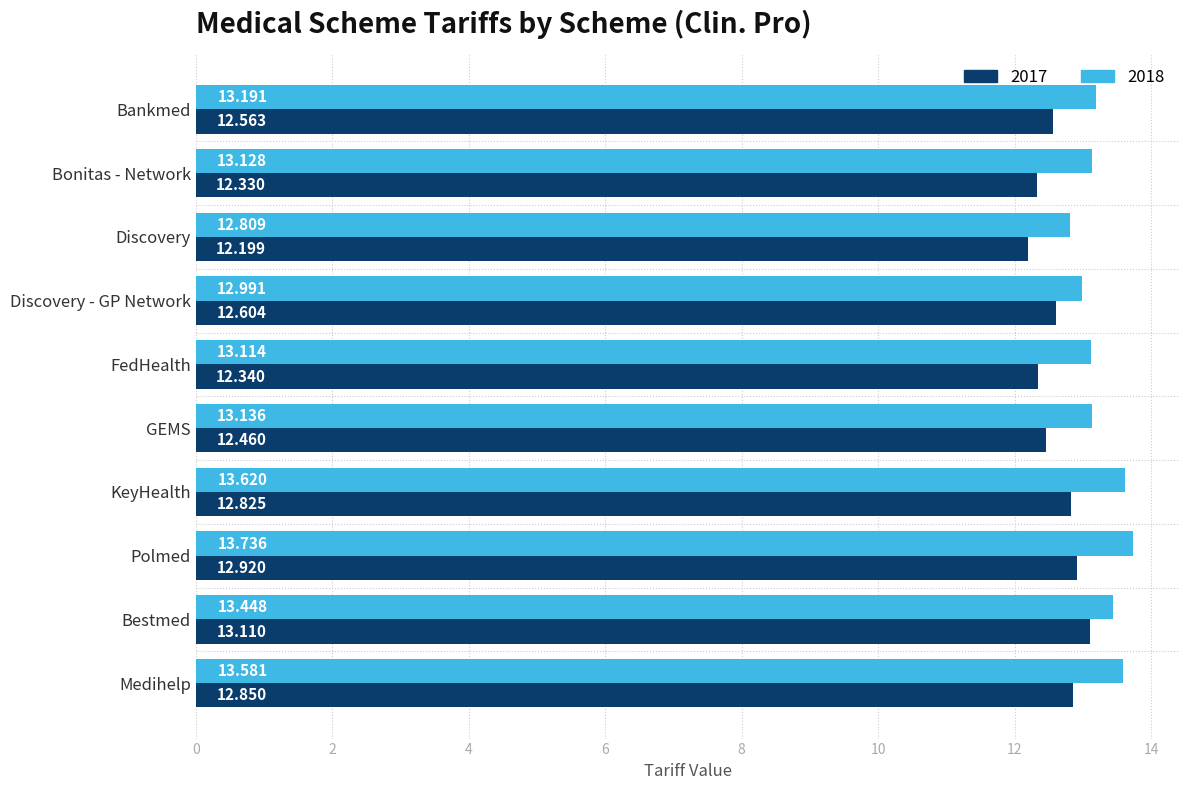

What is the spread (max minus min) of values at GEMS?

0.7